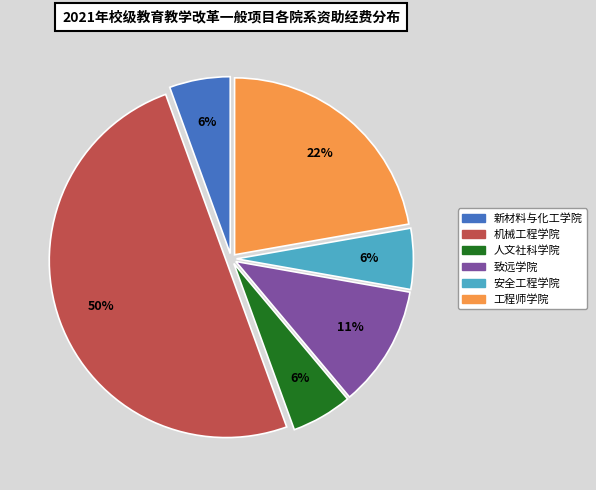

Count the number of slices in the pie.

6